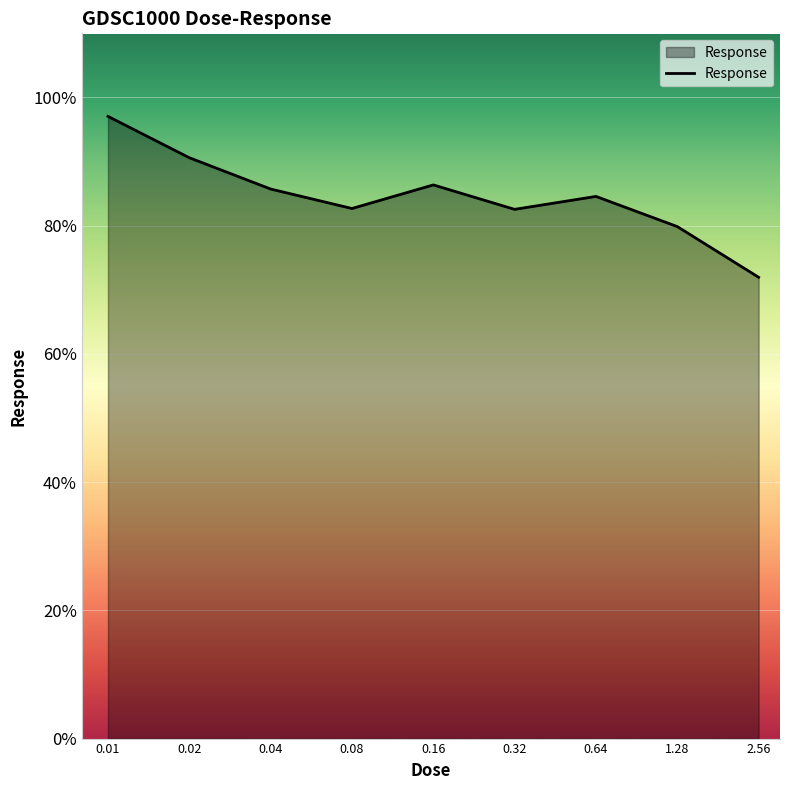

Count the number of data series in this chart.

1